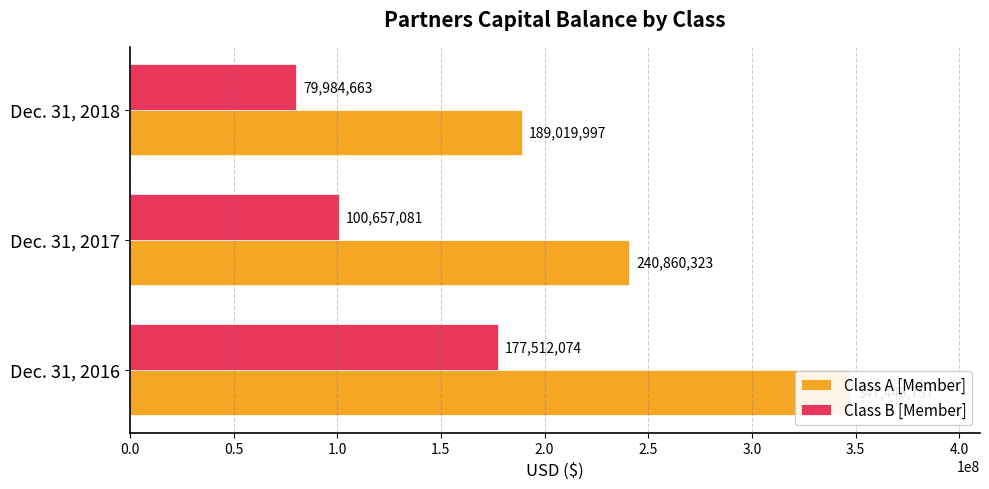

At Dec. 31, 2016, list the series in order from smallest to largest.

Class B [Member], Class A [Member]